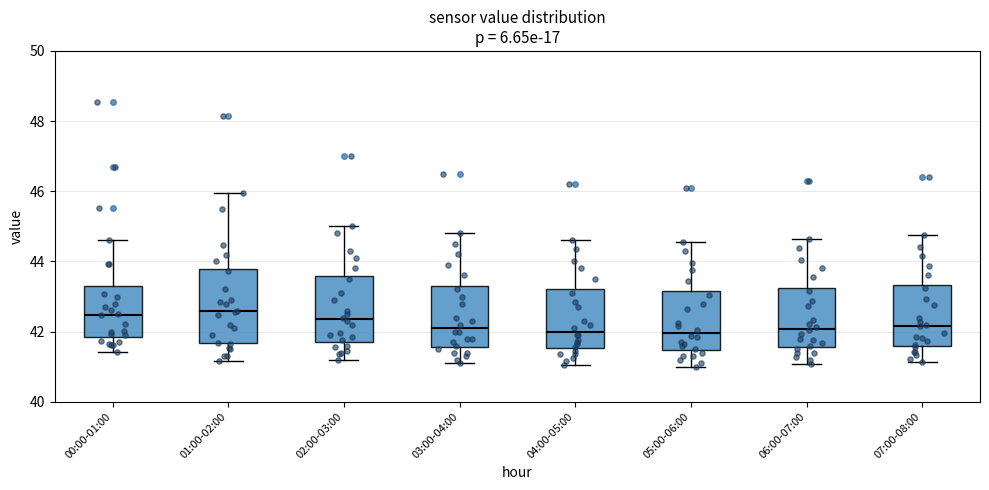

Where is the upper edge of the box for 07:00-08:00 on the y-axis? The values are not printed on the chart, so give them approximately, as read against the axis.

43.4